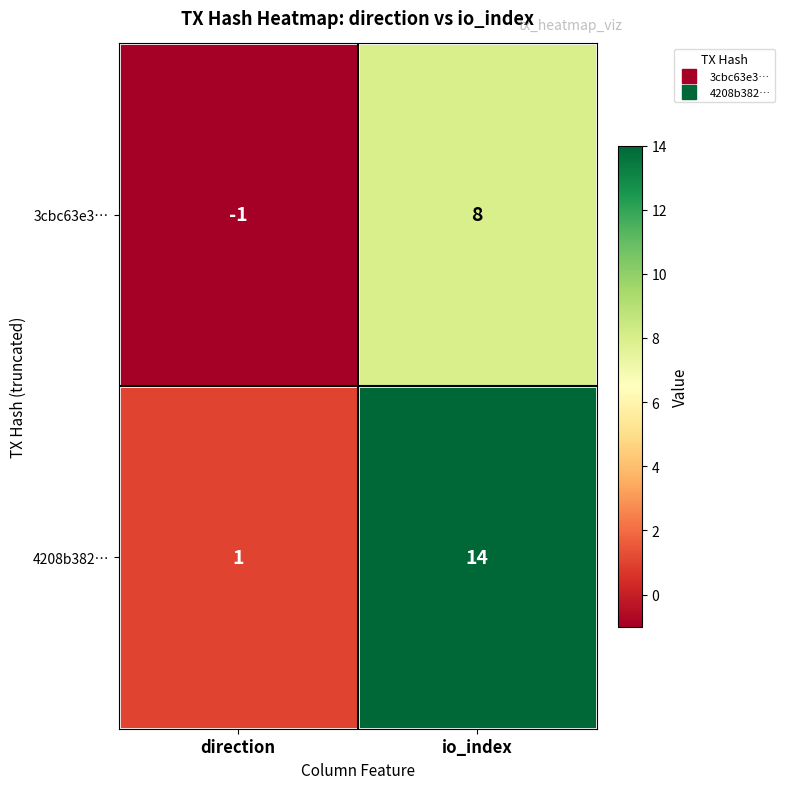

Which label corresponds to the largest value in the chart?

io_index